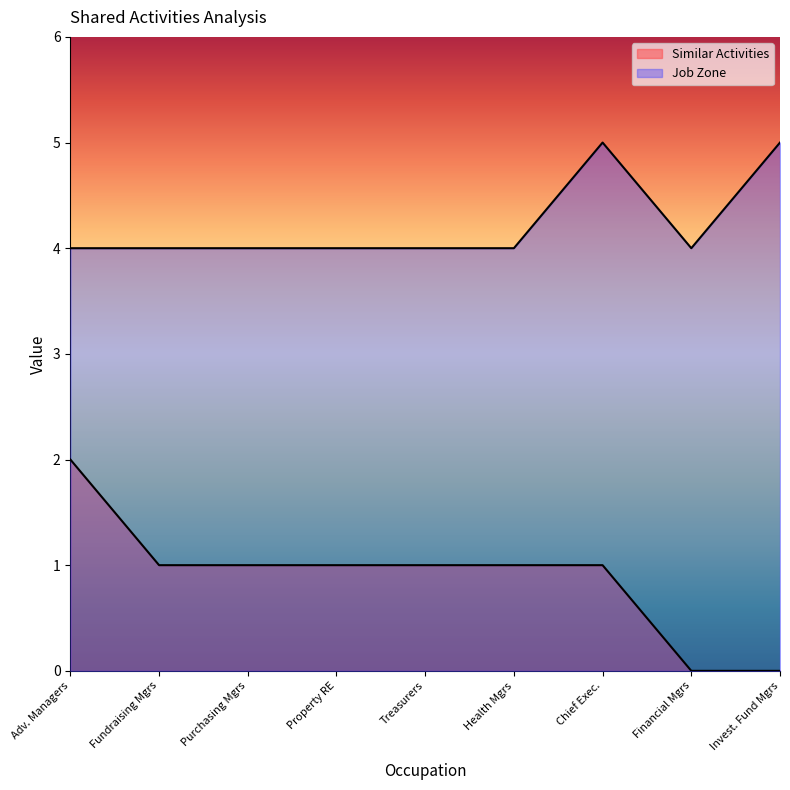

What are all the series names shown in the legend?

Similar Activities, Job Zone